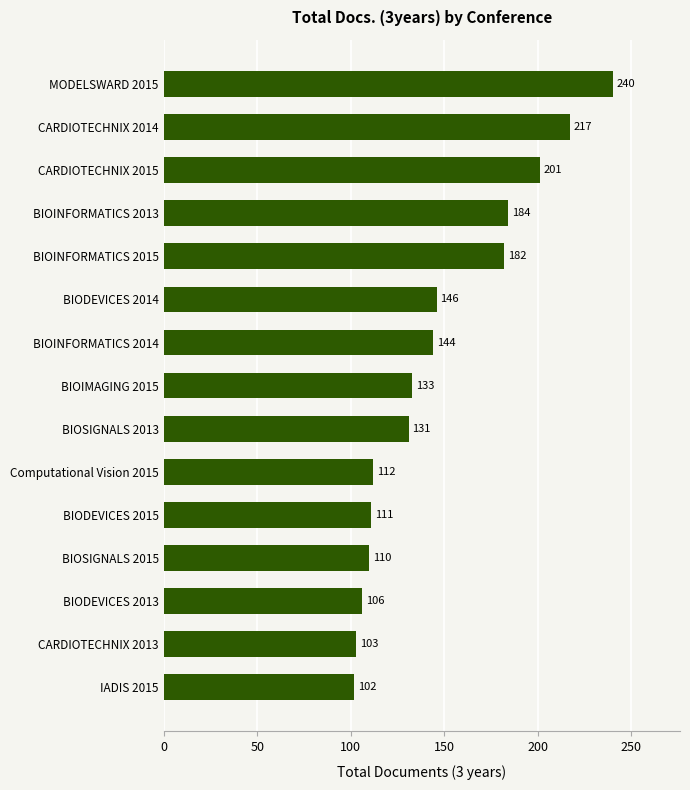

Is it true that the value at Computational Vision 2015 is 112?

True